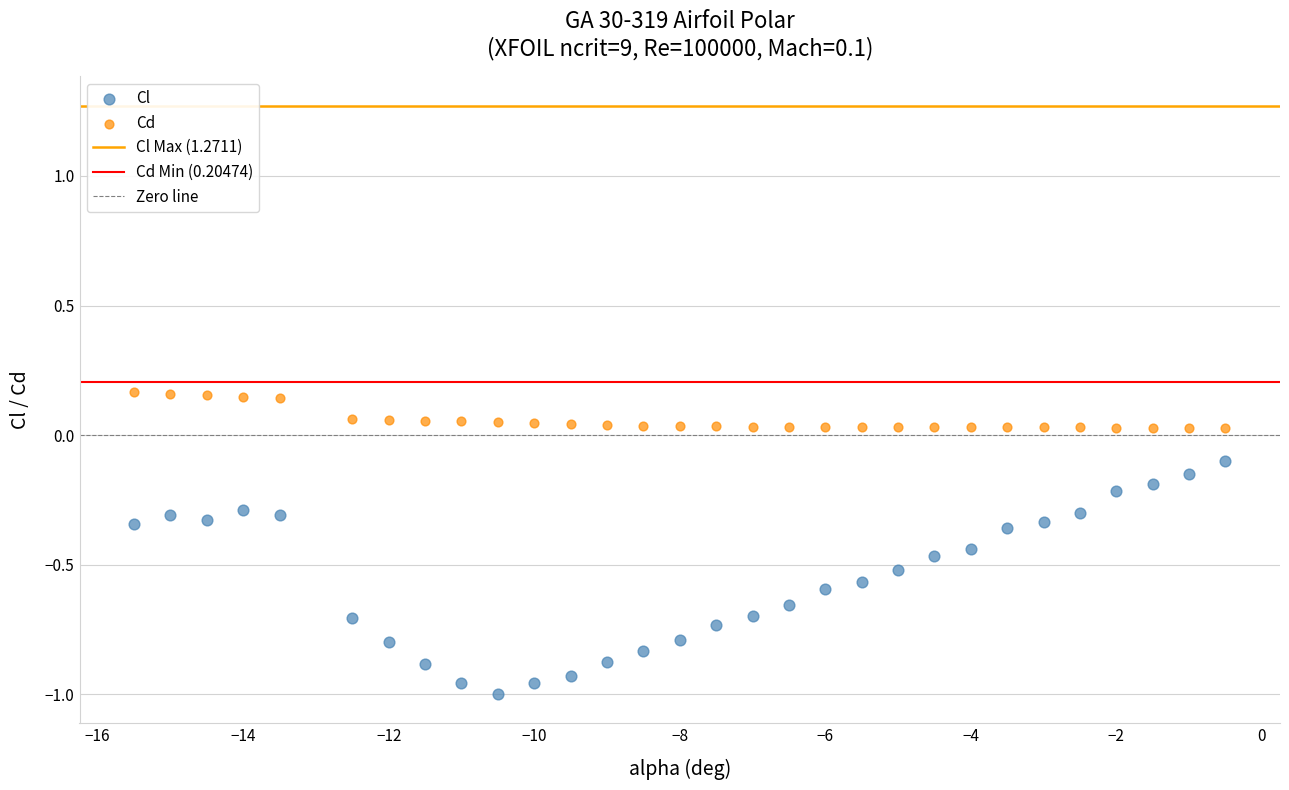

Which series has the widest spread of Y values?

Cl